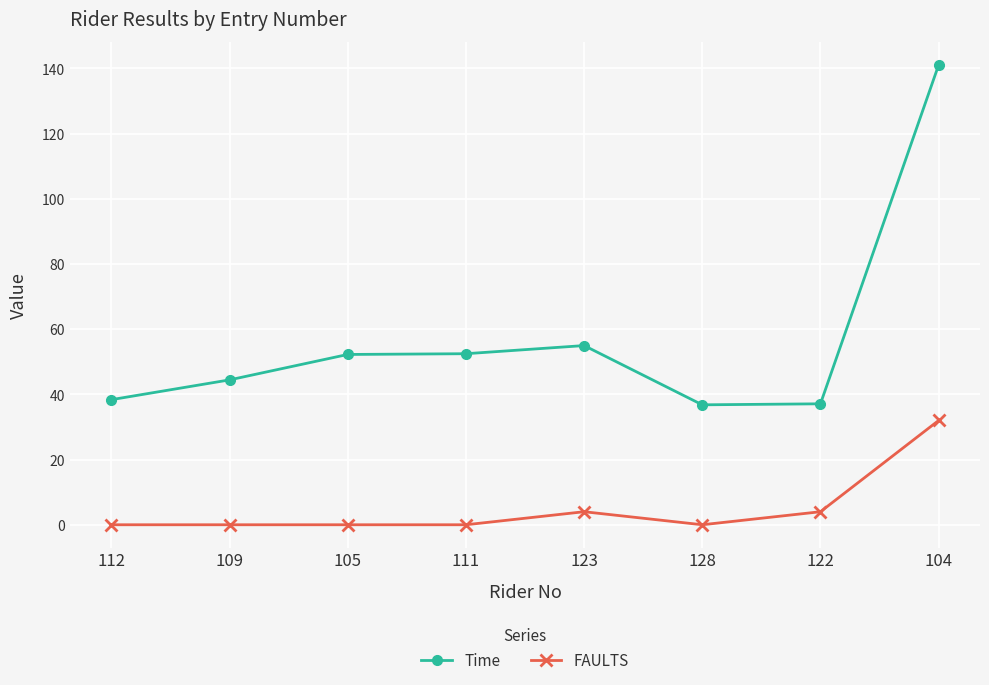

How many data points does each series have?

8